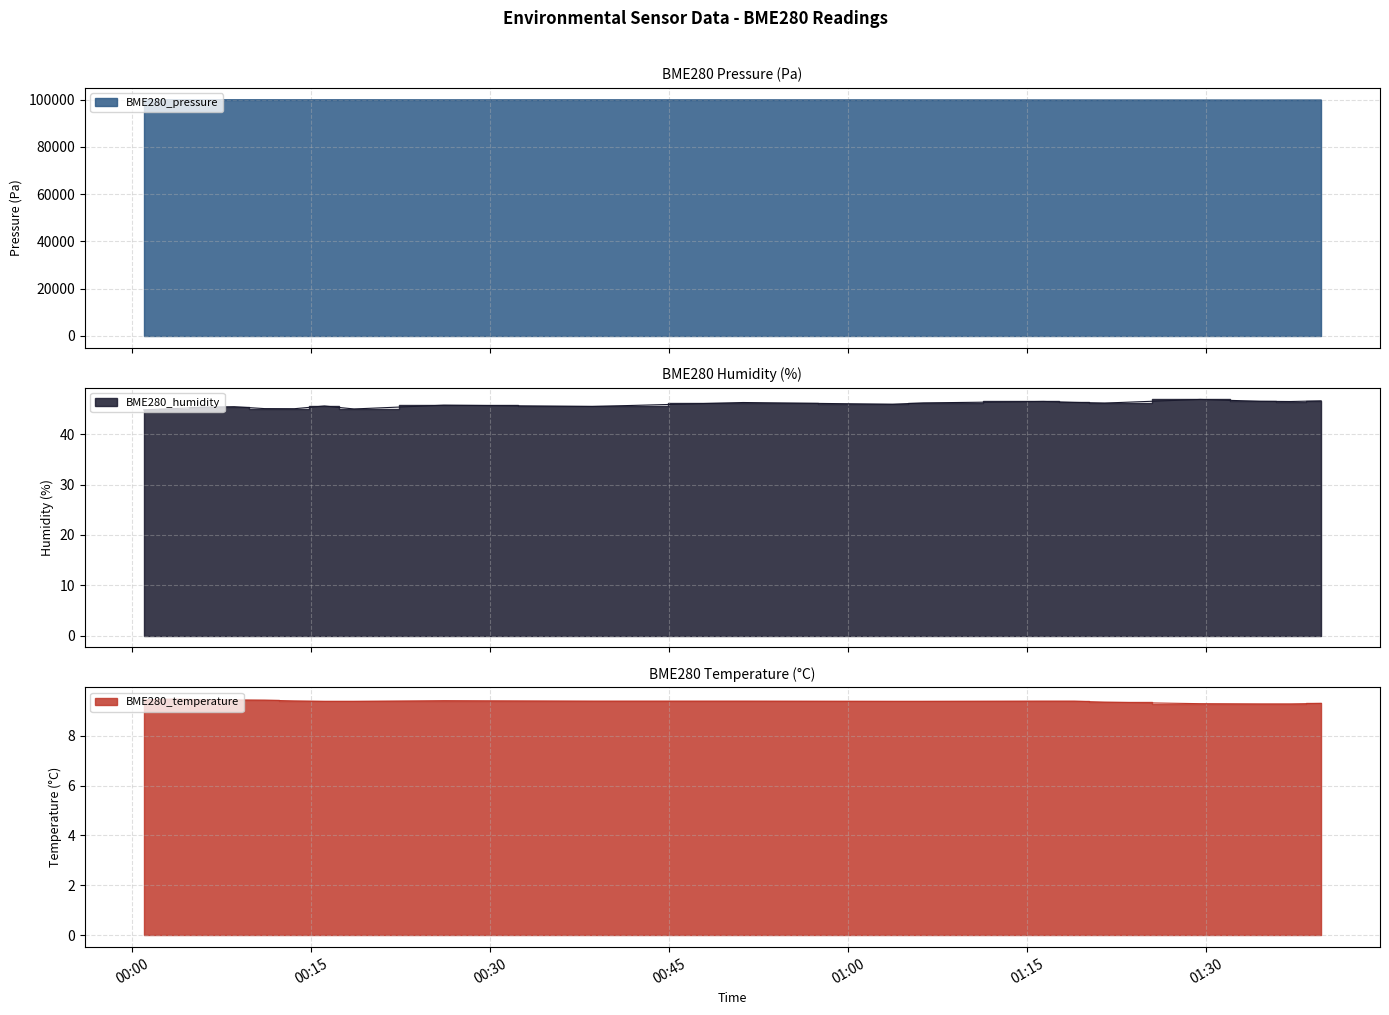

At which category is the sum across all series the highest?

2021/04/02 00:00:58